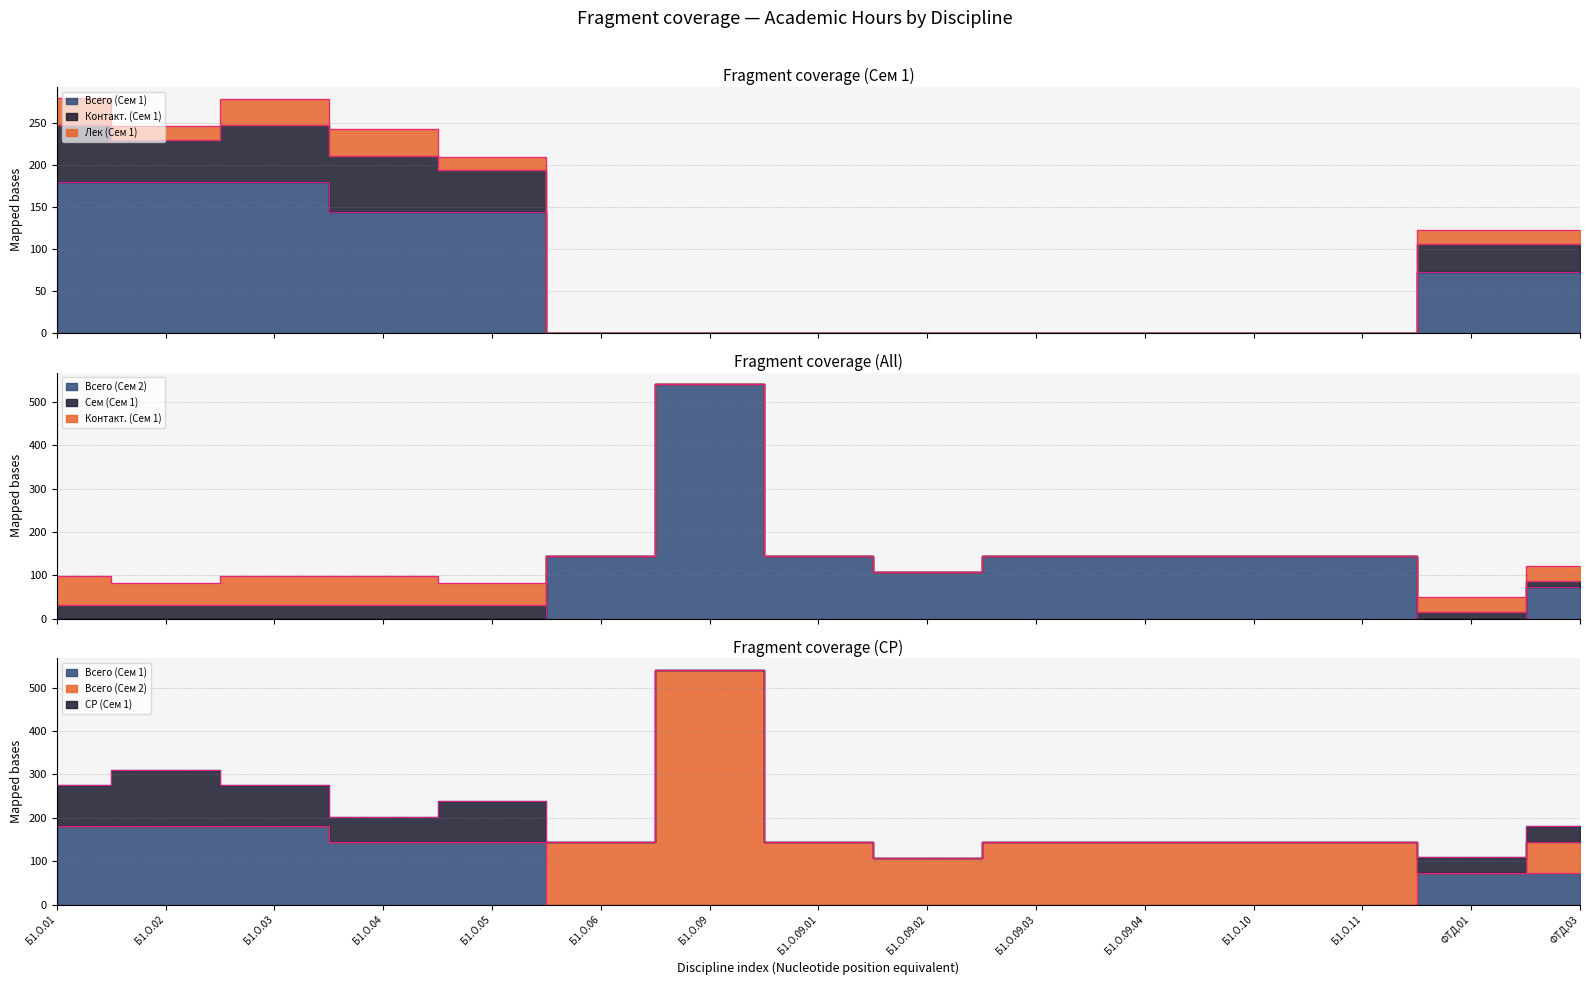

At which category is the sum across all series the highest?

Б1.О.01